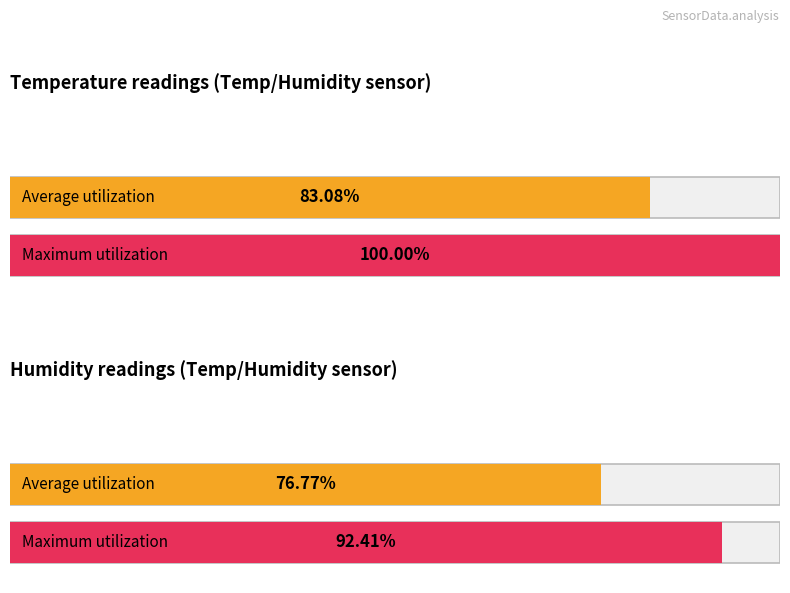

Which series has the widest spread of values?

Avg Temp